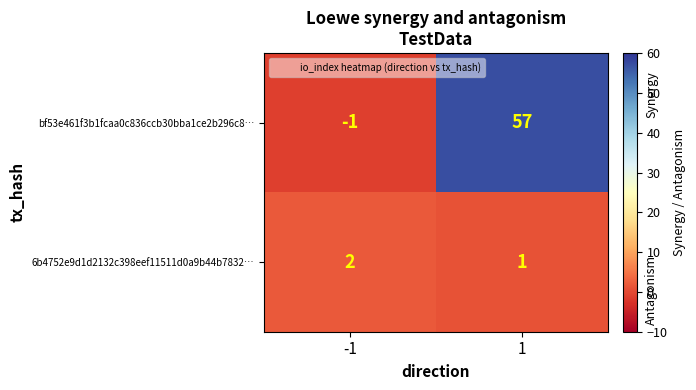

Between -1 and 1, which series saw the biggest shift?

bf53e461f3b1fcaa0c836ccb30bba1ce2b296c8…